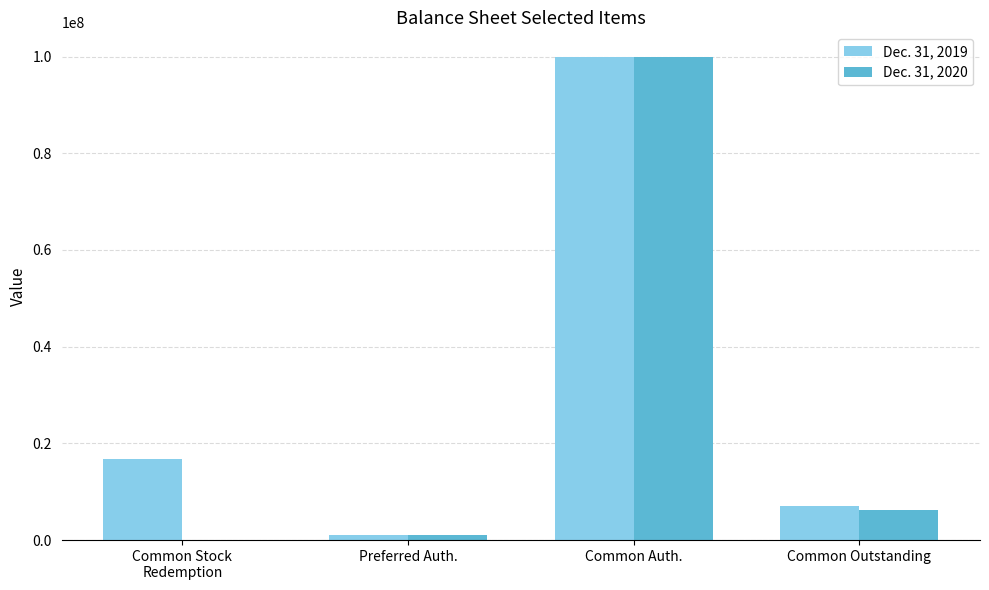

What is the difference between the Dec. 31, 2020 values at Common Stock
Redemption and Common Outstanding?

6224268